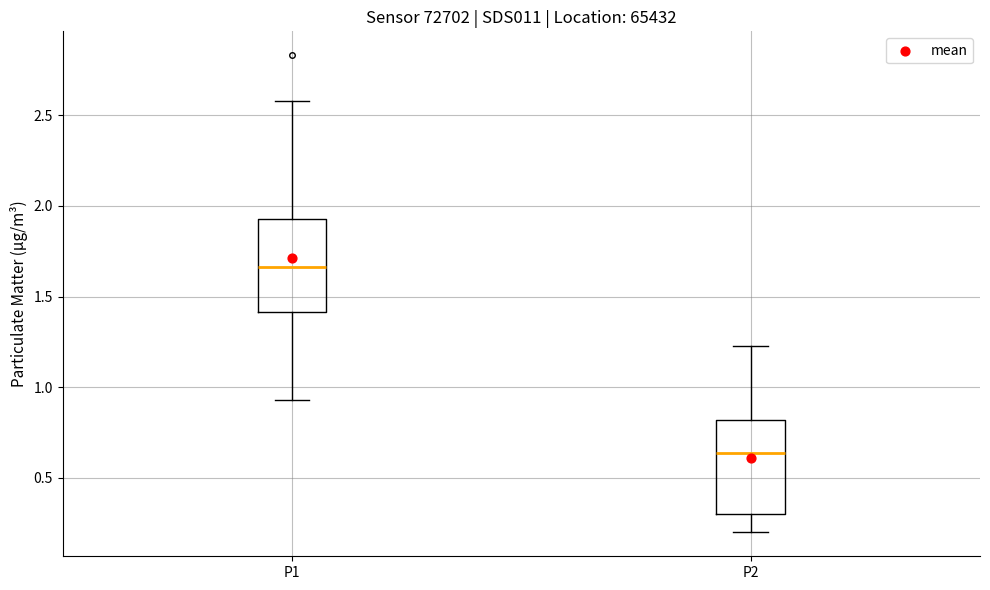

Where is the upper edge of the box for P1 on the y-axis? The values are not printed on the chart, so give them approximately, as read against the axis.

1.95